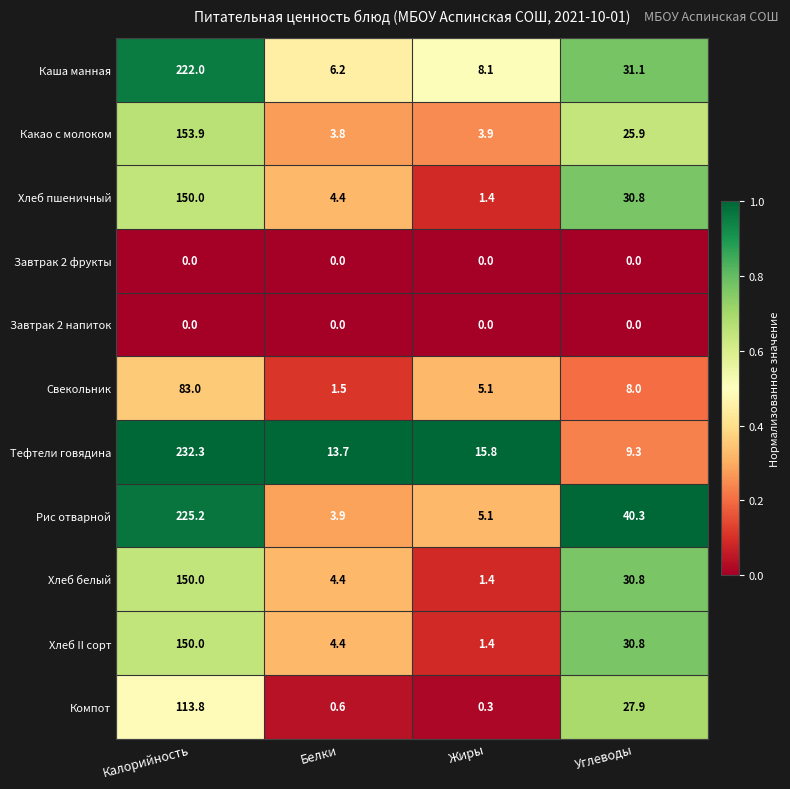

Is the value of Рис отварной at Углеводы greater than the value of Завтрак 2 фрукты at Углеводы?

Yes